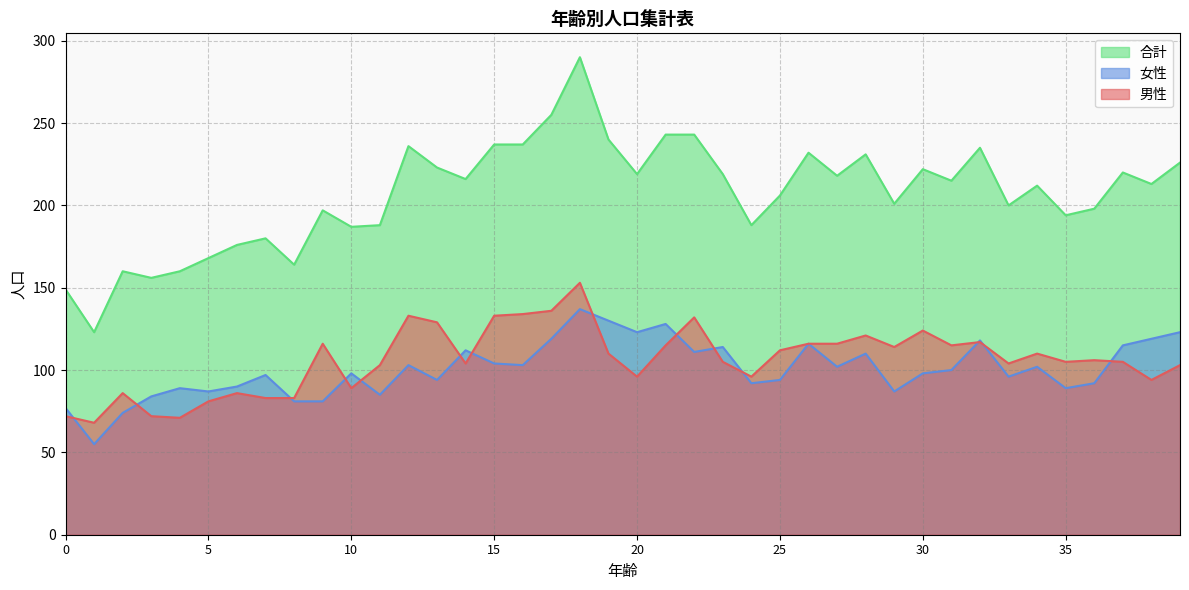

True or false: 合計 has a value of 223 at 13.

True